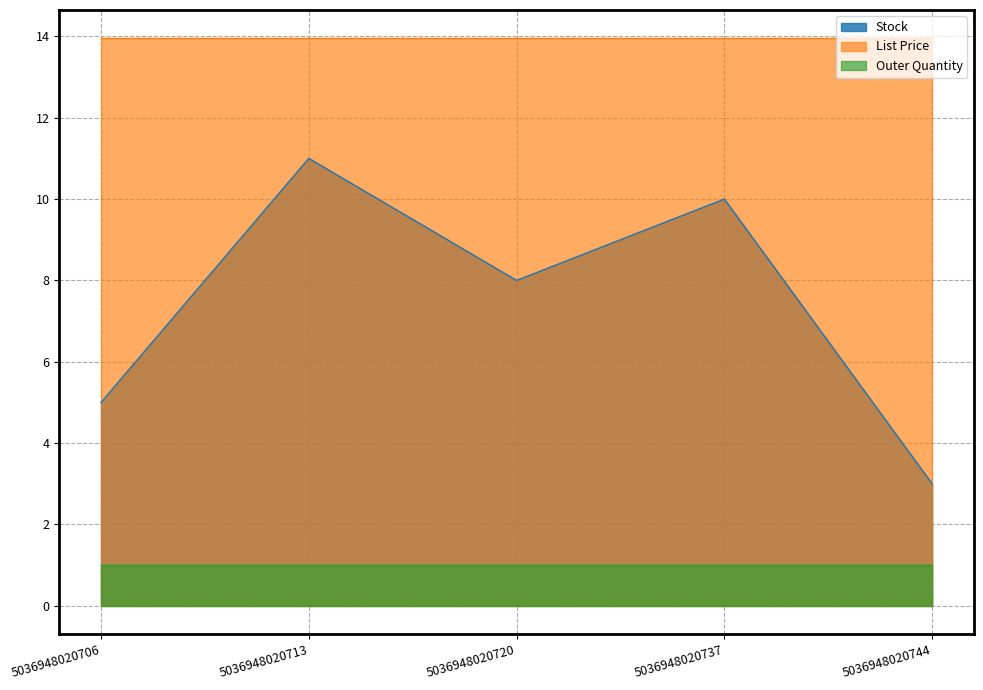

What is the difference between the Stock values at 5036948020720 and 5036948020744?

5.0